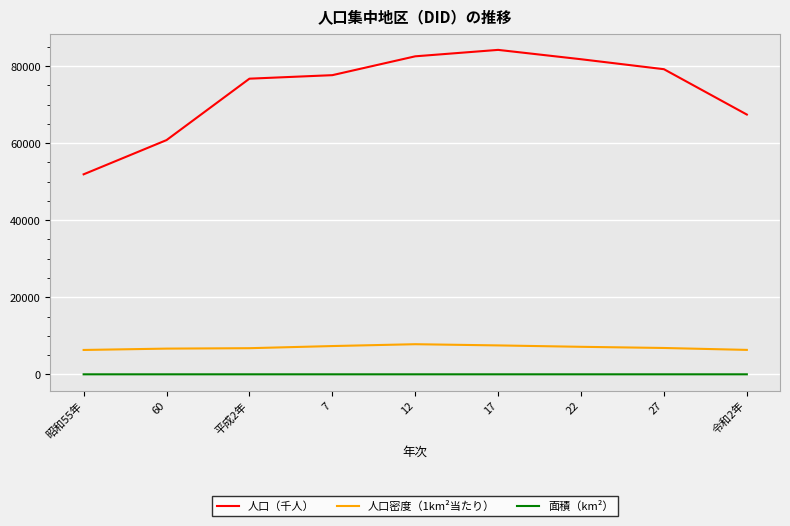

At which category does the chart reach its peak across all series?

17